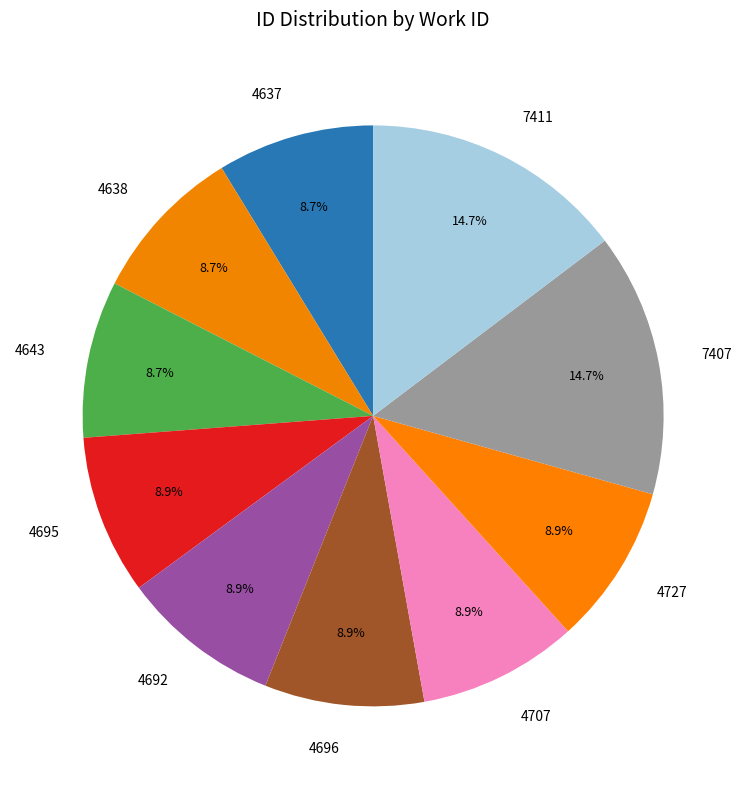

Do 4643 and 4707 together represent more than half of the pie?

No